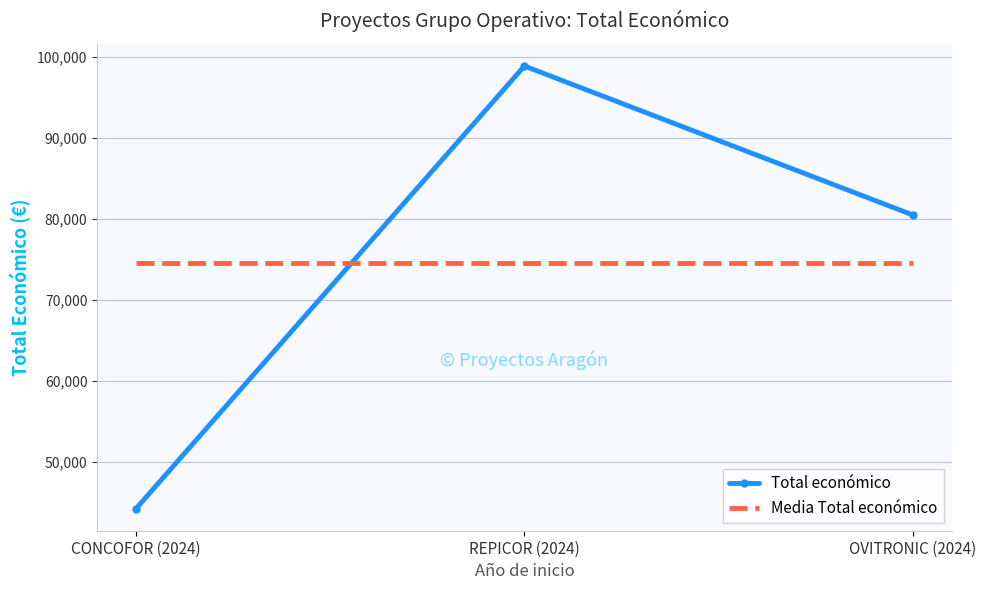

List the series in order of their peak value, highest first.

Total económico, Media Total económico